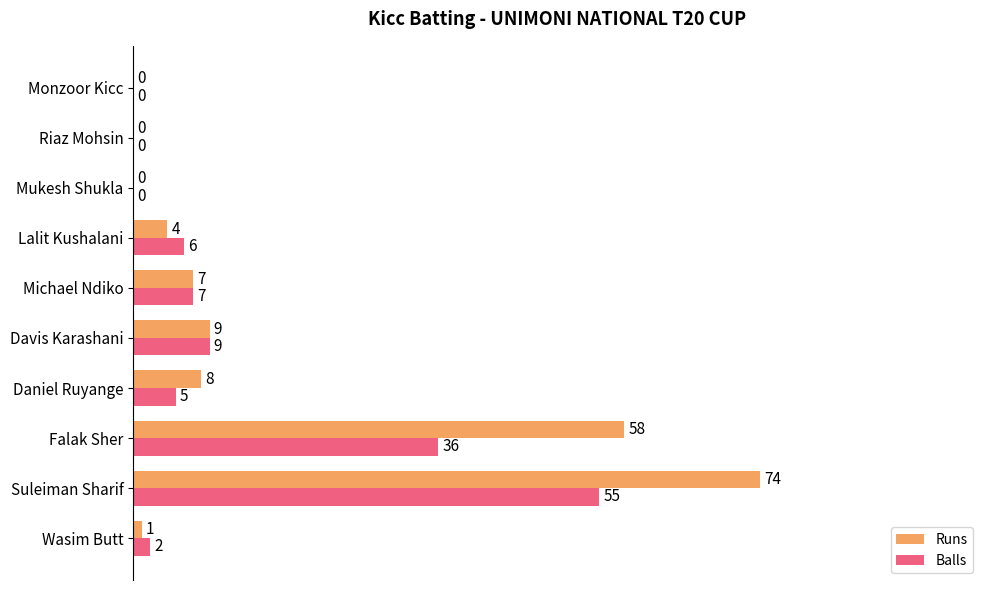

What are all the series names shown in the legend?

Runs, Balls